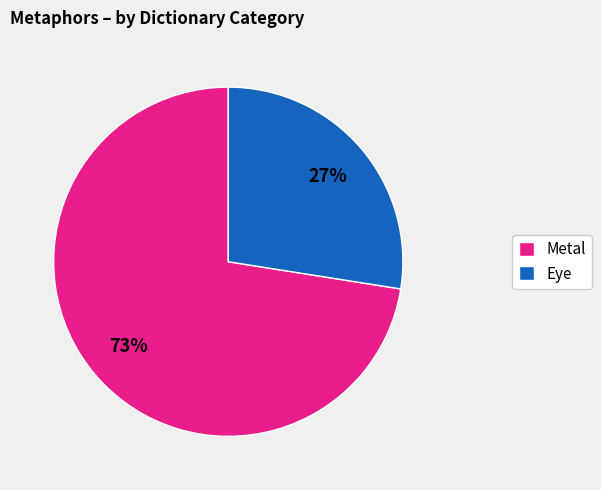

Which has a higher value, Metal or Eye?

Metal